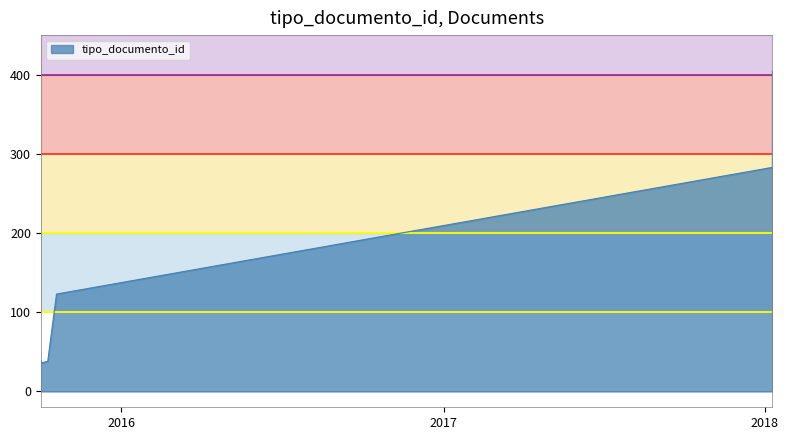

How many lines are shown in the chart?

1